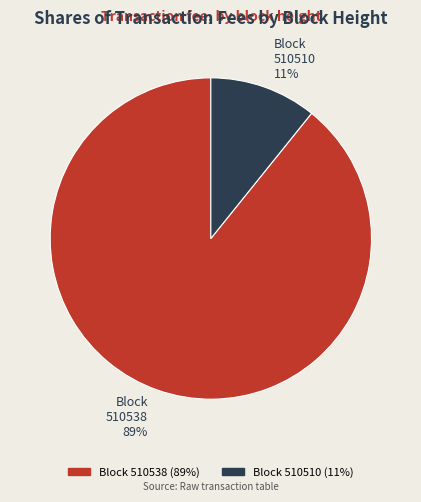

Is it true that Block 510510 is 11% of the pie?

True